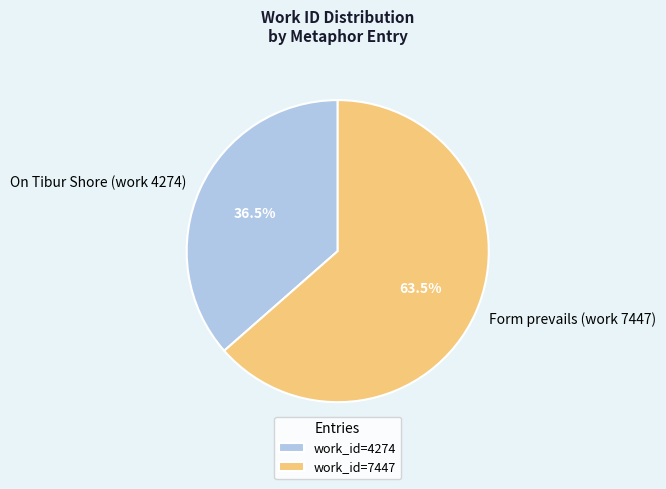

Which category has the biggest portion of the pie?

Form prevails (work 7447)